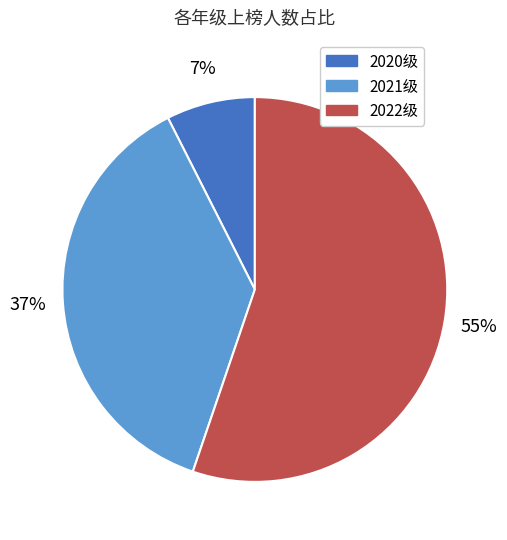

What percentage is the 2021级 slice, to the nearest percent?

37%